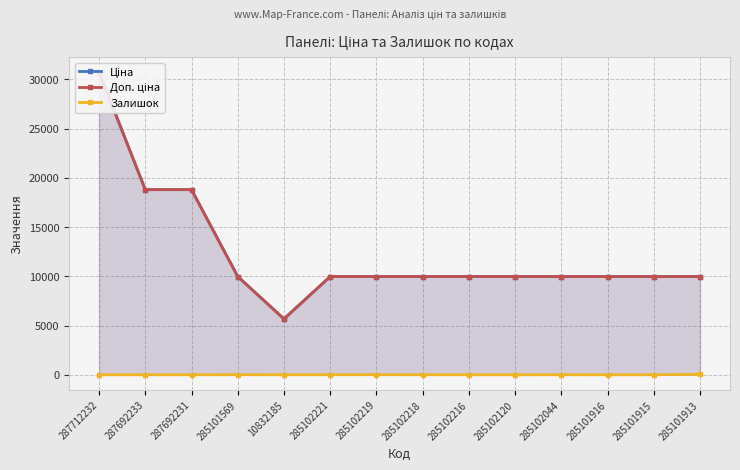

Which series has the largest total across all categories?

Ціна